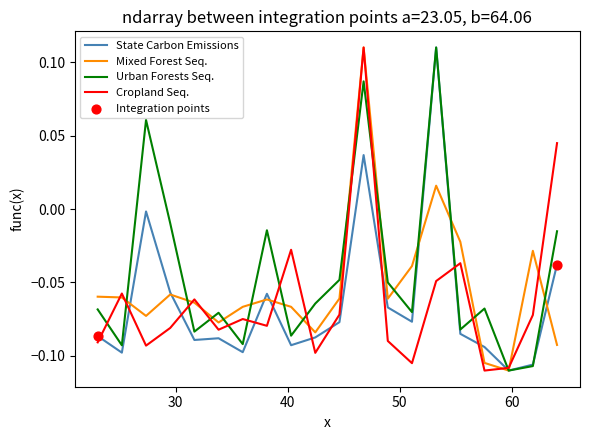

How many lines are shown in the chart?

4